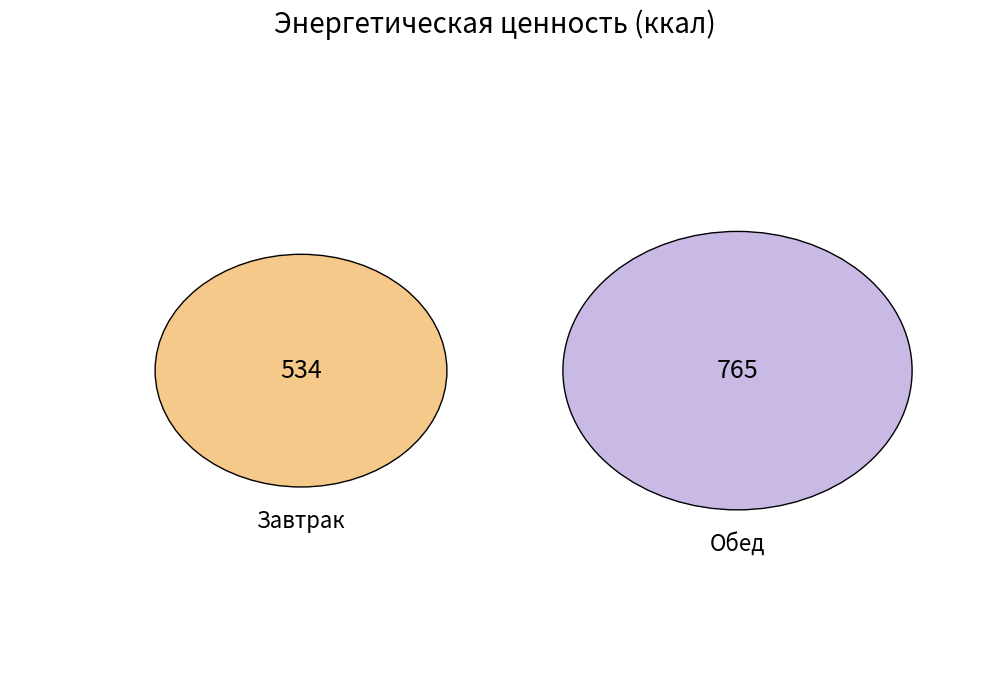

To the nearest percent, what percentage of the pie is Обед?

59%